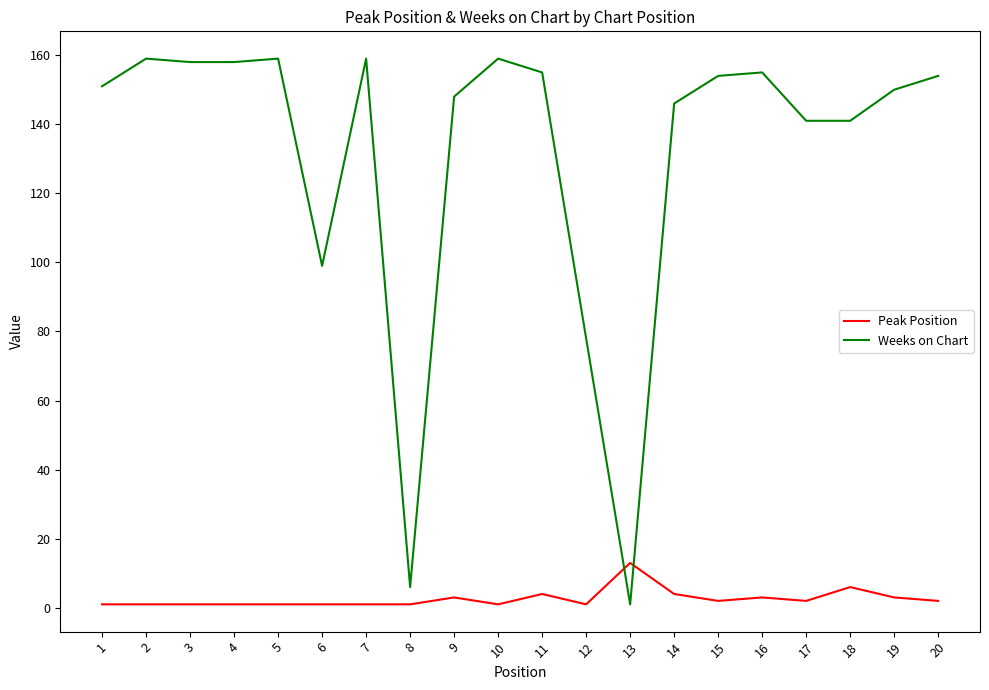

What is the maximum value shown in the chart?

159